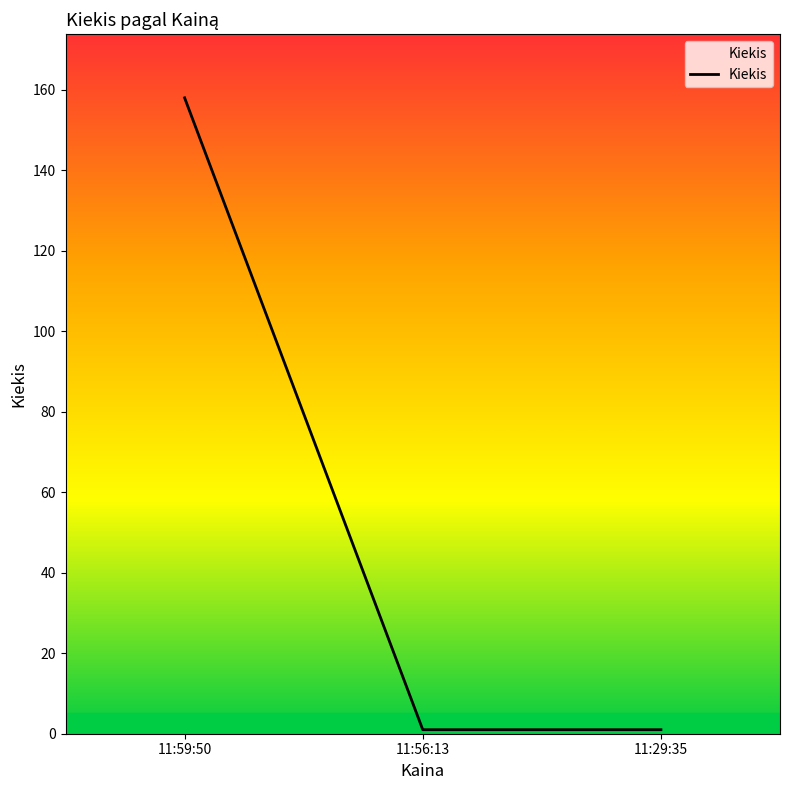

The chart shows a value of 1 at 11:56:13. True or false?

True